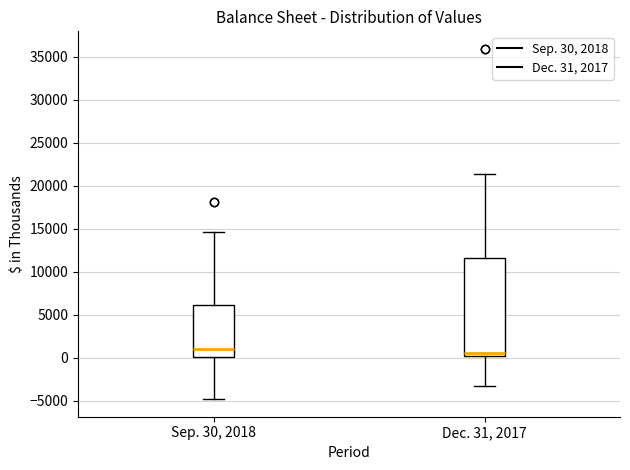

Where is the lower edge of the box for Dec. 31, 2017 on the y-axis? The values are not printed on the chart, so give them approximately, as read against the axis.

0